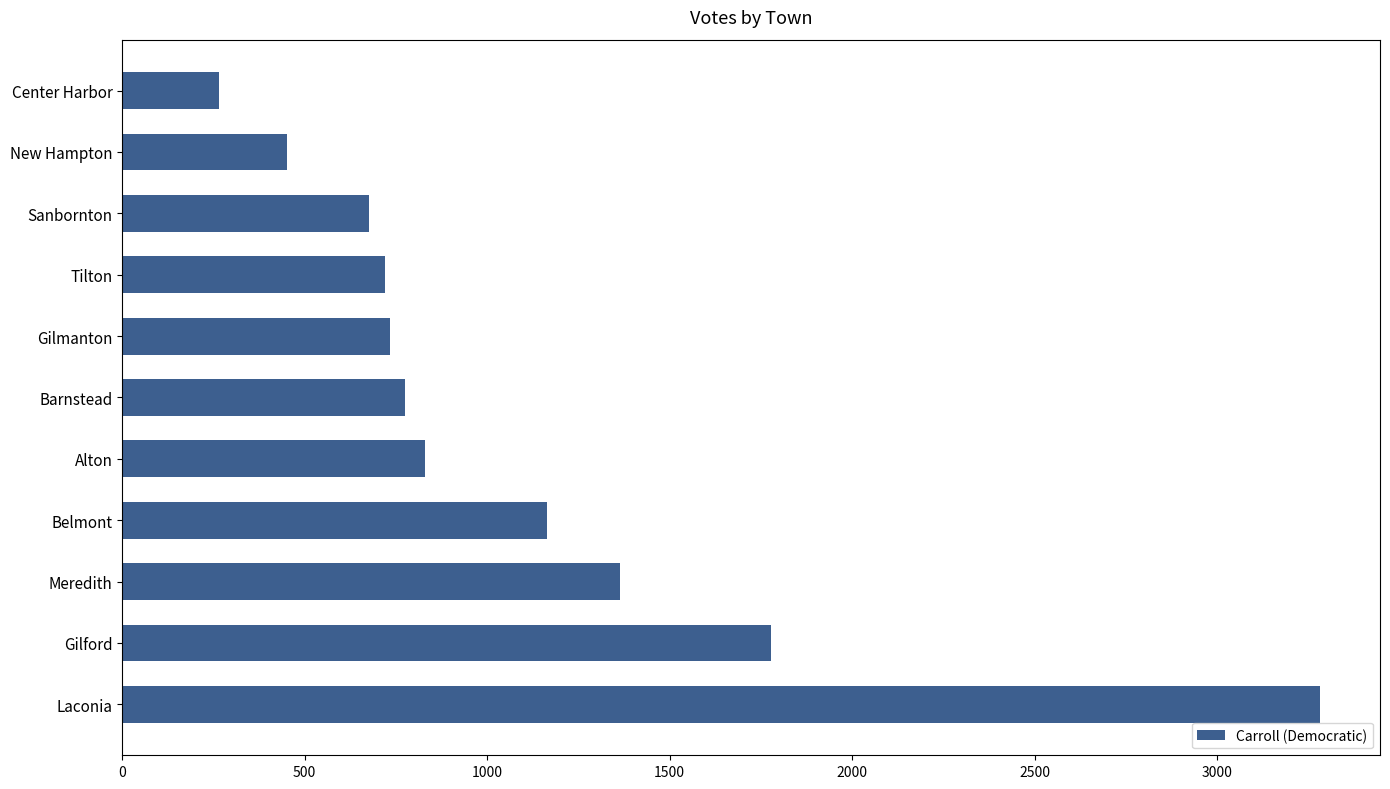

What is the sum of the values at Laconia and Sanbornton?

3958